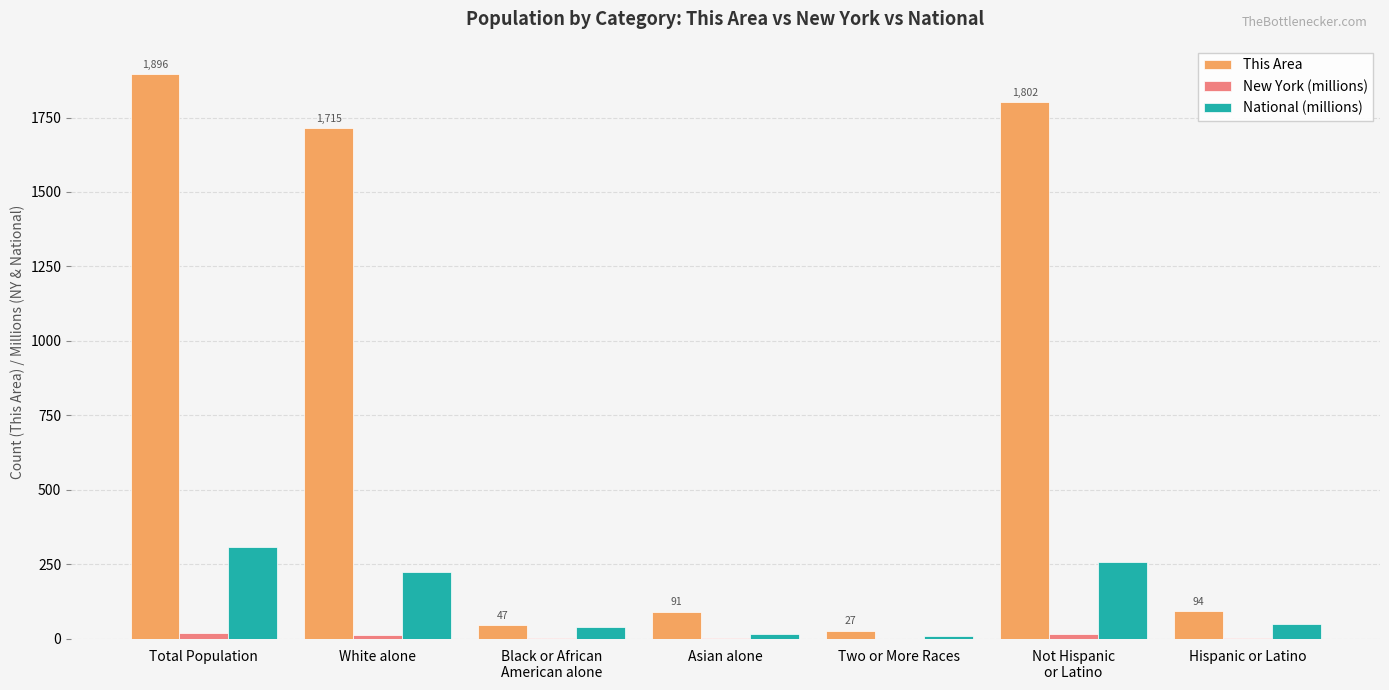

Which series has the largest range (max minus min)?

This Area